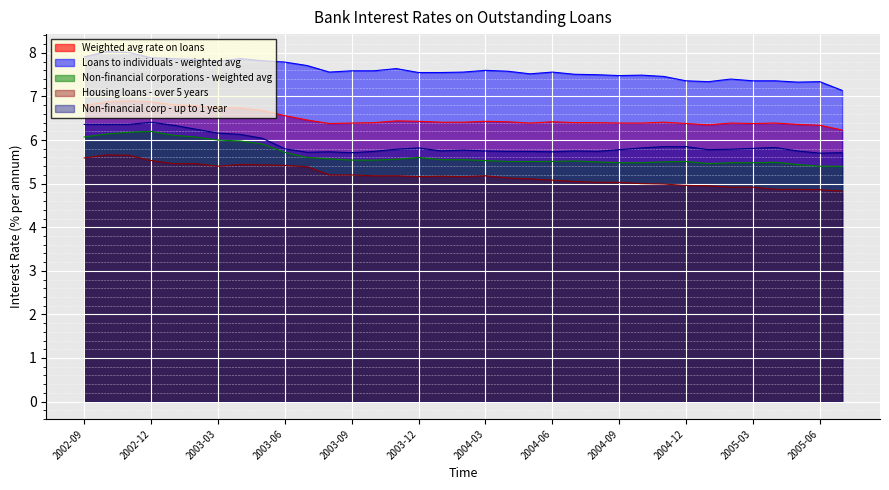

What are all the series names shown in the legend?

Weighted avg rate on loans, Loans to individuals - weighted avg, Non-financial corporations - weighted avg, Housing loans - over 5 years, Non-financial corp - up to 1 year